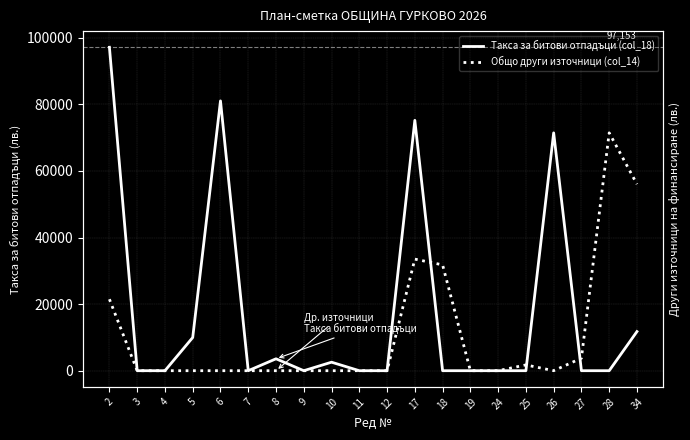

Where is the first local minimum for Такса за битови отпадъци (col_18)?

7